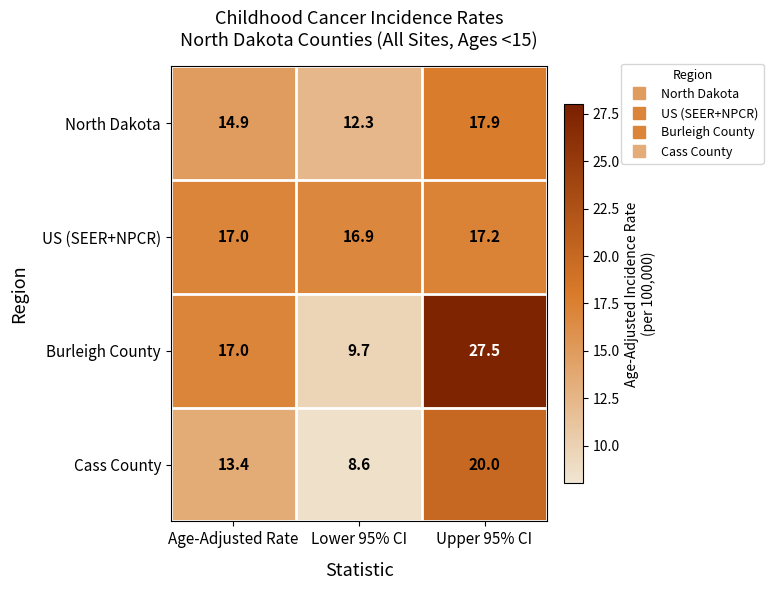

At how many categories does at least one series exceed 16?

3